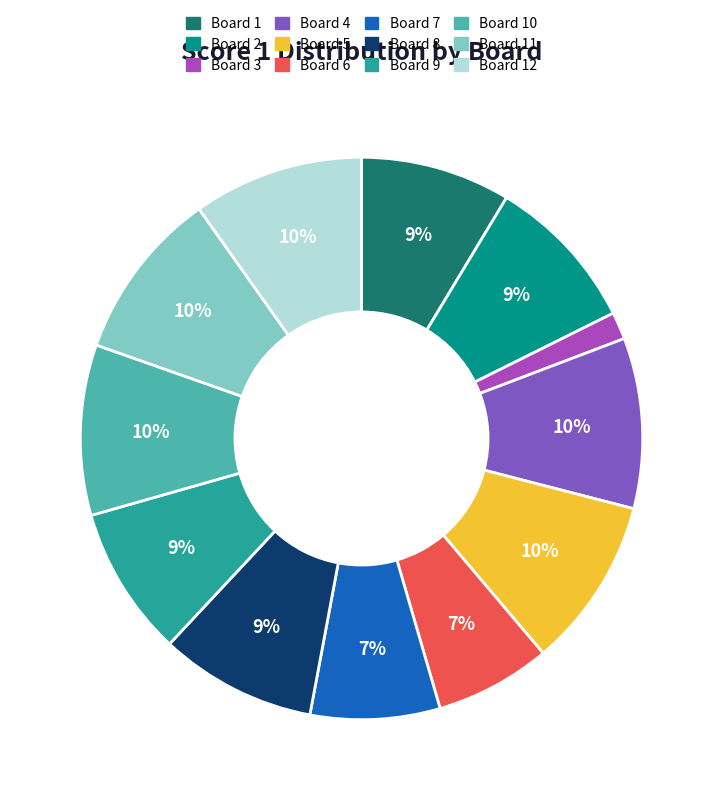

How many segments does this pie chart have?

12